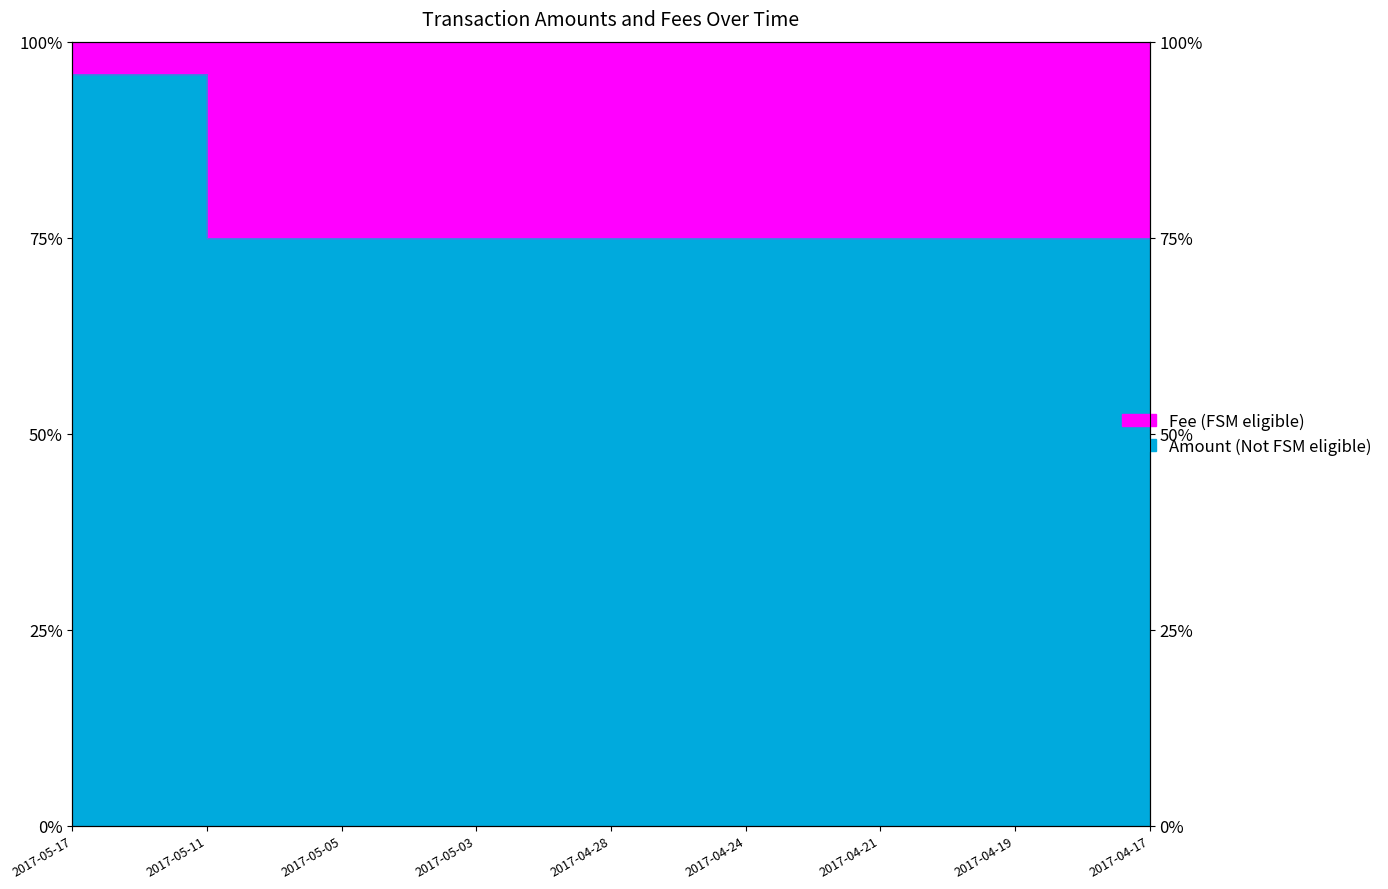

At which category does the chart reach its peak across all series?

2017-05-17